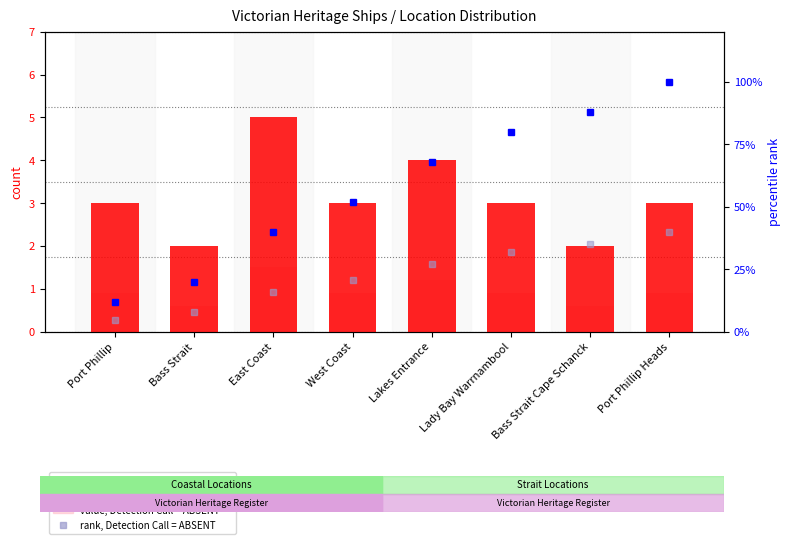

Reading left to right, extract all data points from this chart.

count: 3.0	2.0	5.0	3.0	4.0	3.0	2.0	3.0
value, Detection Call = ABSENT: 0.9	0.6	1.5	0.9	1.2	0.9	0.6	0.9
percentile rank within the sample: 12.0	20.0	40.0	52.0	68.0	80.0	88.0	100.0
rank, Detection Call = ABSENT: 4.8	8.0	16.0	20.8	27.2	32.0	35.2	40.0